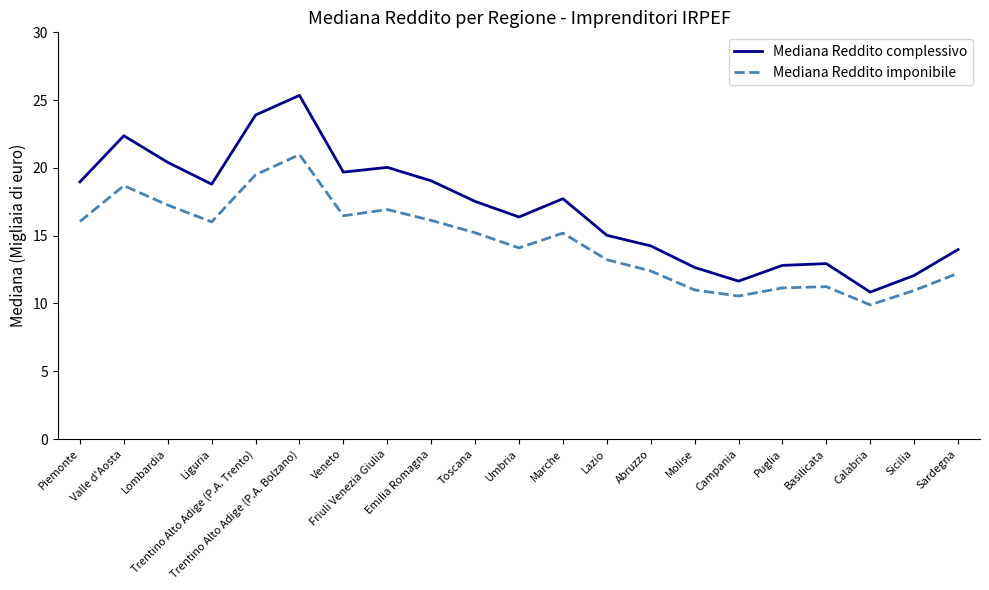

What is the difference between the Mediana Reddito complessivo values at Lombardia and Trentino Alto Adige (P.A. Trento)?

3.5